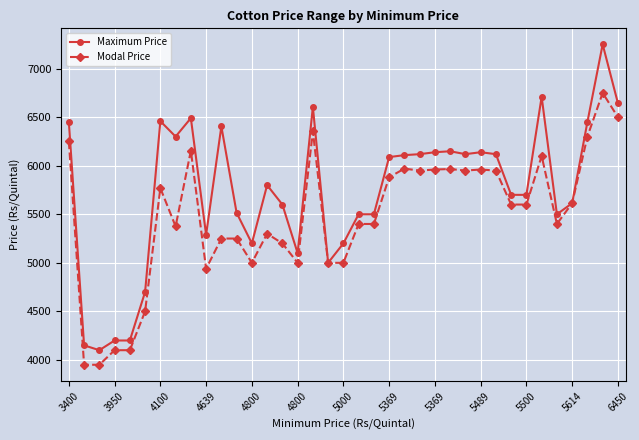

What is the minimum value for Modal Price?

3950